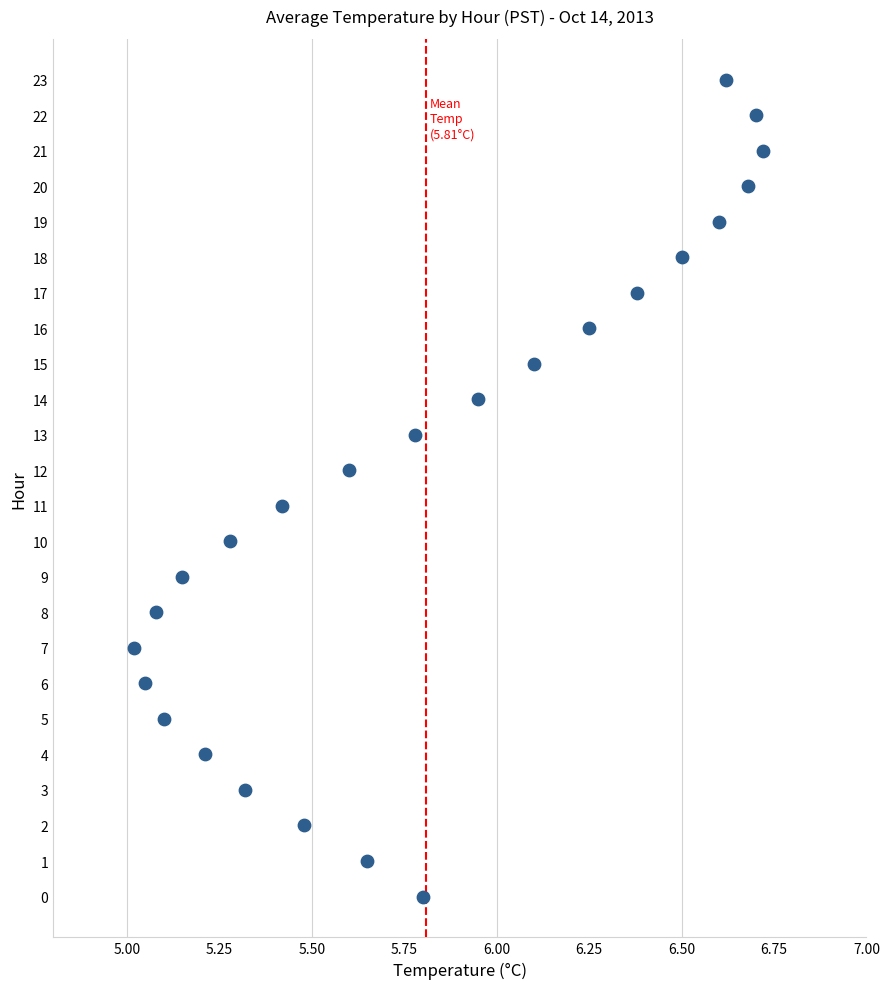

What is the range of Y values (max minus min)?

23